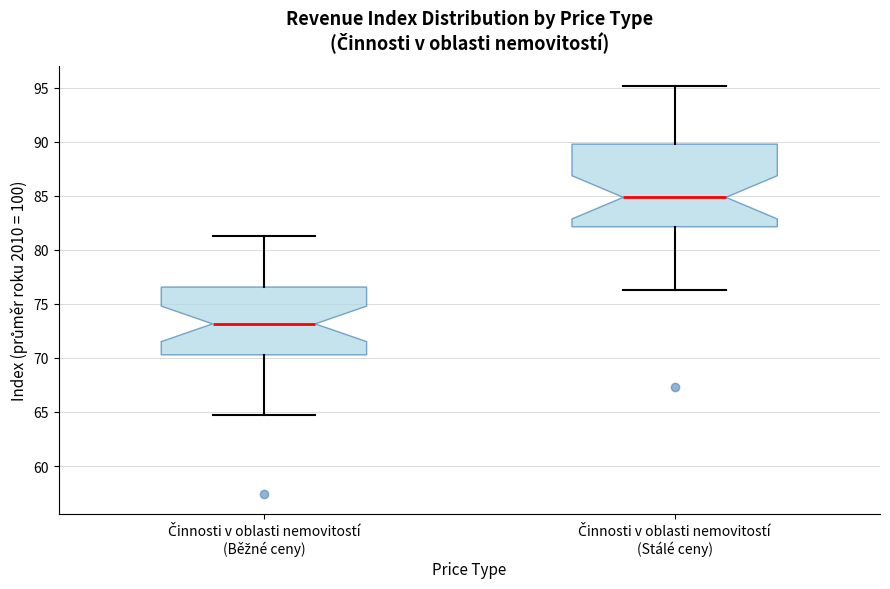

Where does the median line of the box for Činnosti v oblasti nemovitostí (Běžné ceny) sit on the y-axis? The values are not printed on the chart, so give them approximately, as read against the axis.

73.0